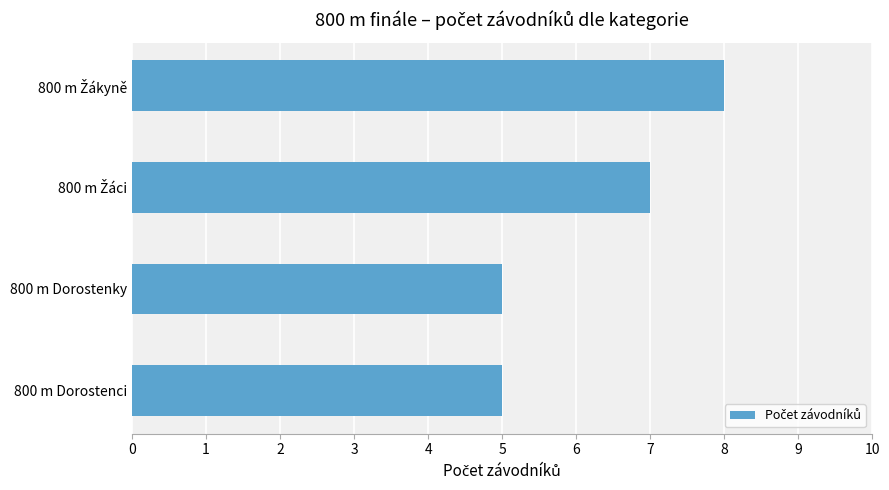

How many data points does each series have?

4